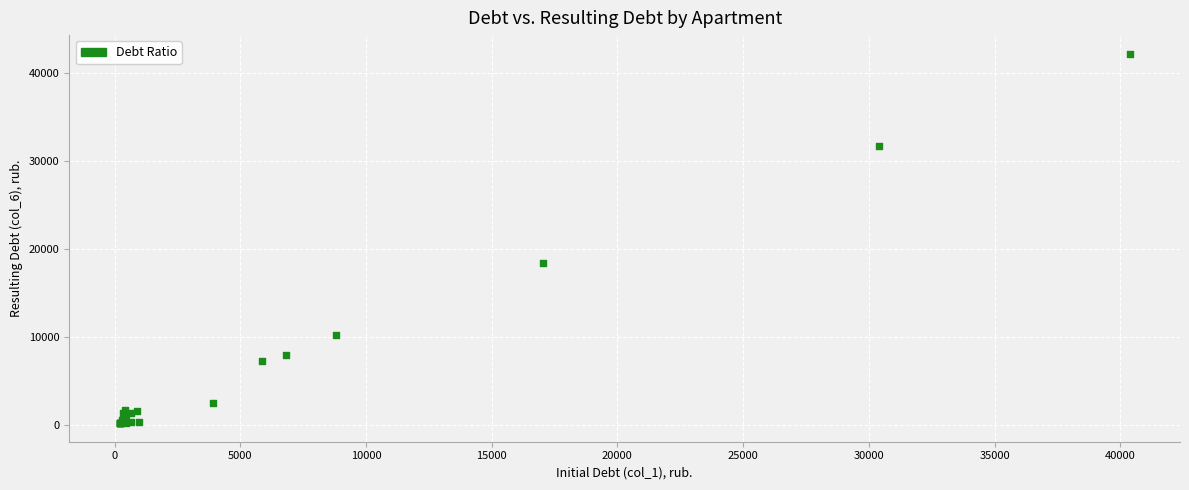

What Y value in the scatter plot is closest to 21189?

18371.4